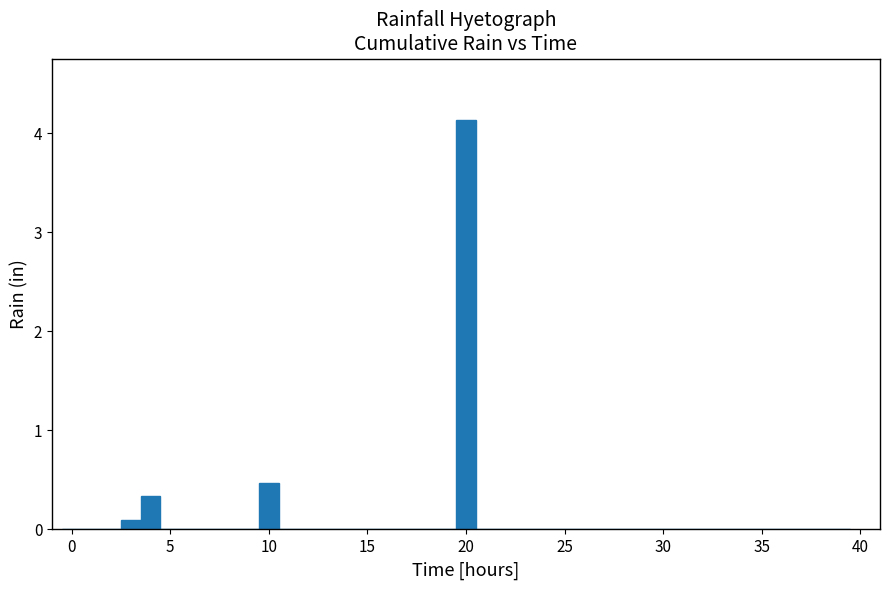

Read against the x-axis, roughly where is the centre of the tallest bar?

20.0